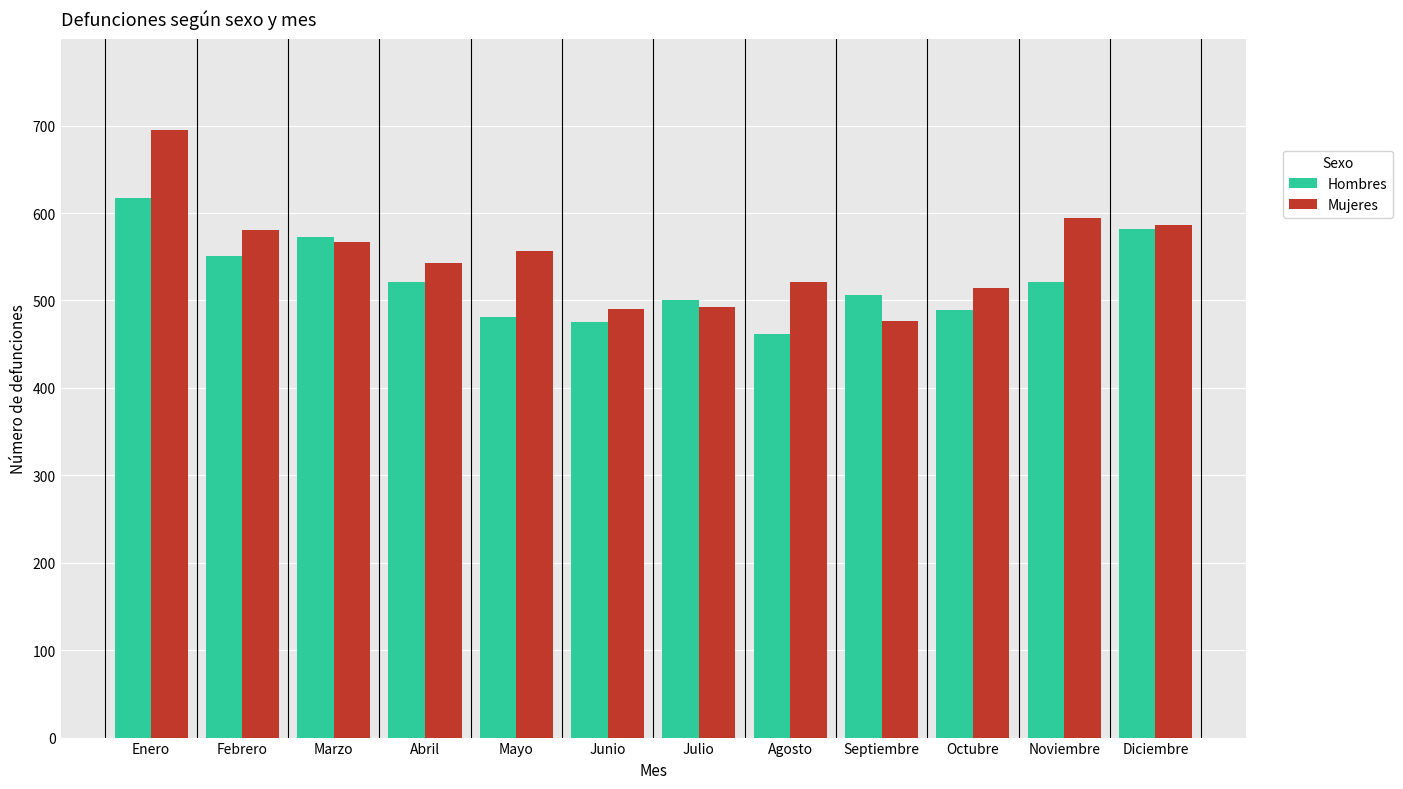

What is the total value across all series at Julio?

993